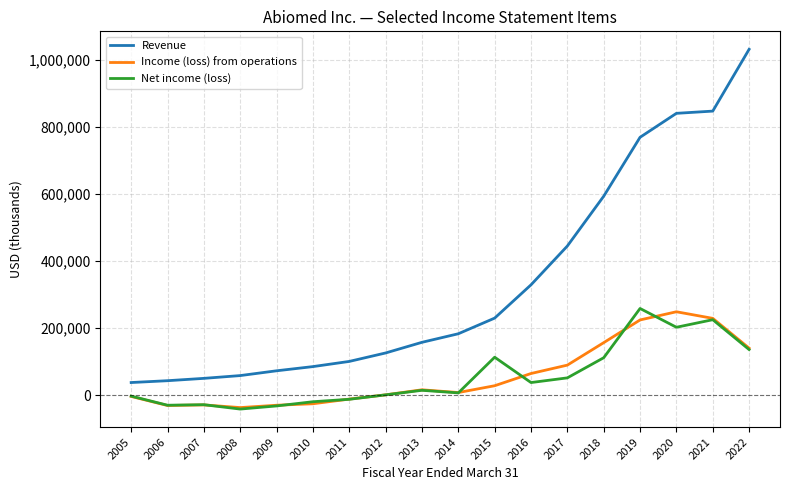

True or false: Revenue and Net income (loss) cross at least once.

False